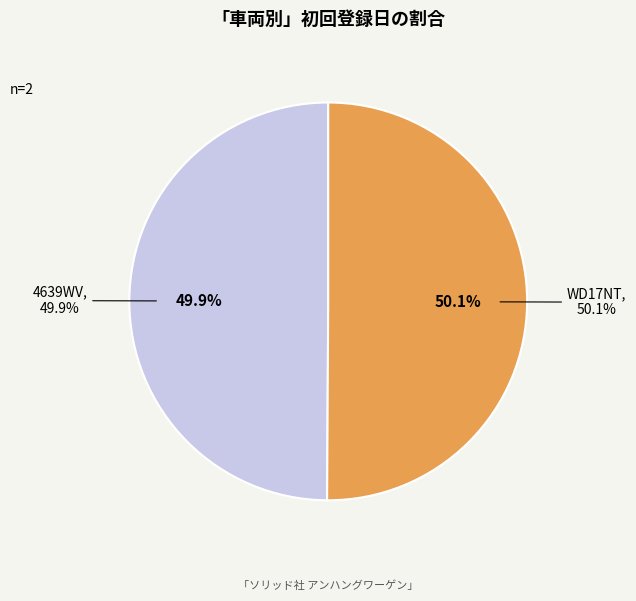

What percentage do WD17NT and 4639WV together represent?

100.0%